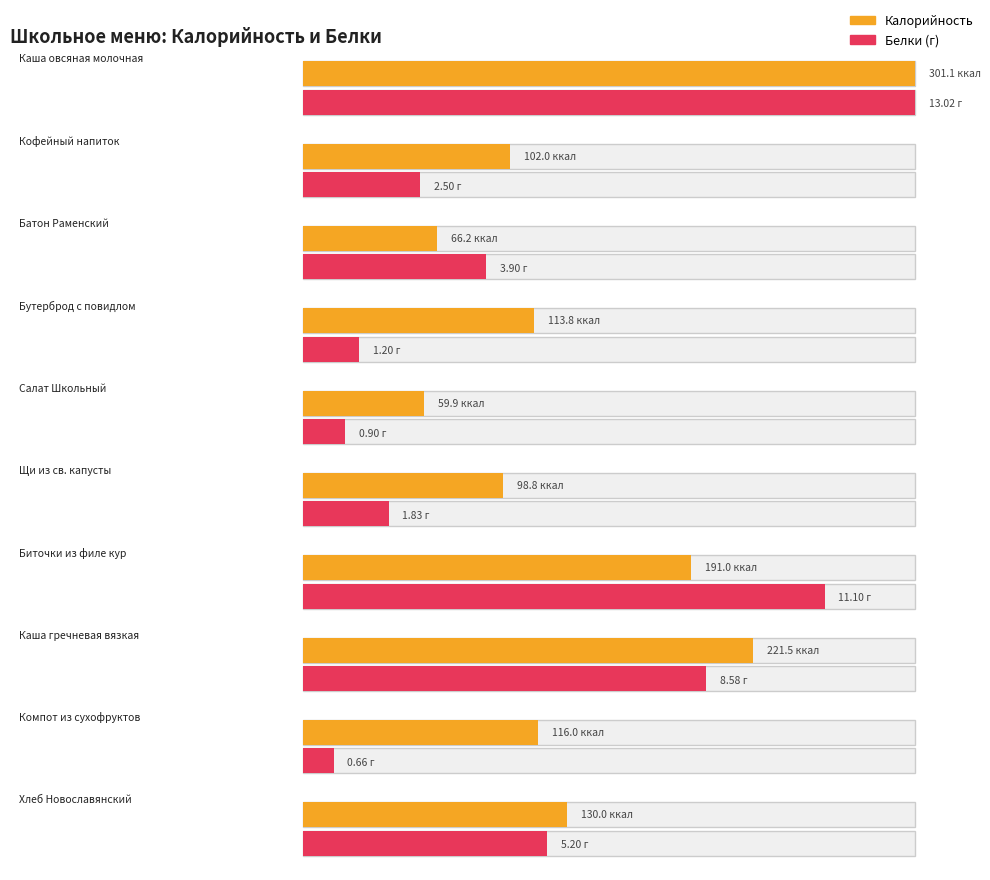

How many values in the Калорийность series are below 116?

5